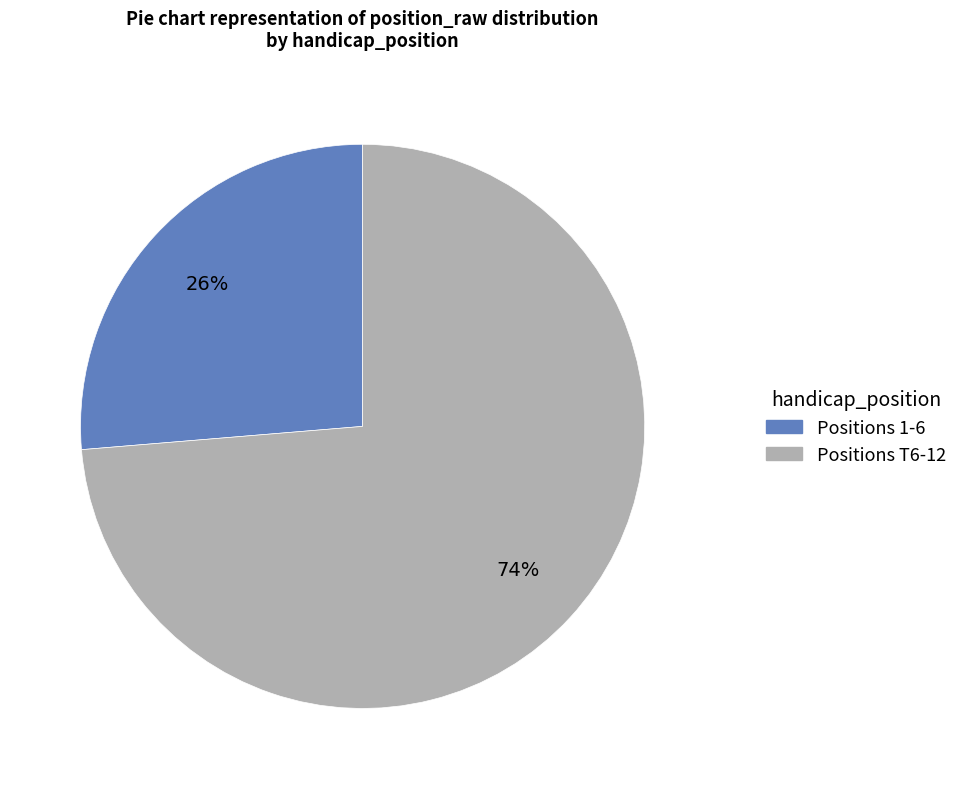

To the nearest percent, what portion does Positions T6-12 represent?

74%